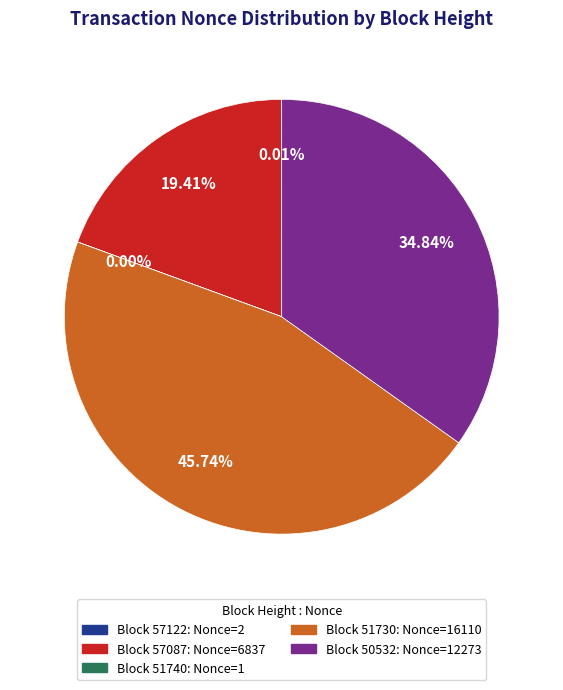

Is there any slice that represents more than half of the pie?

No